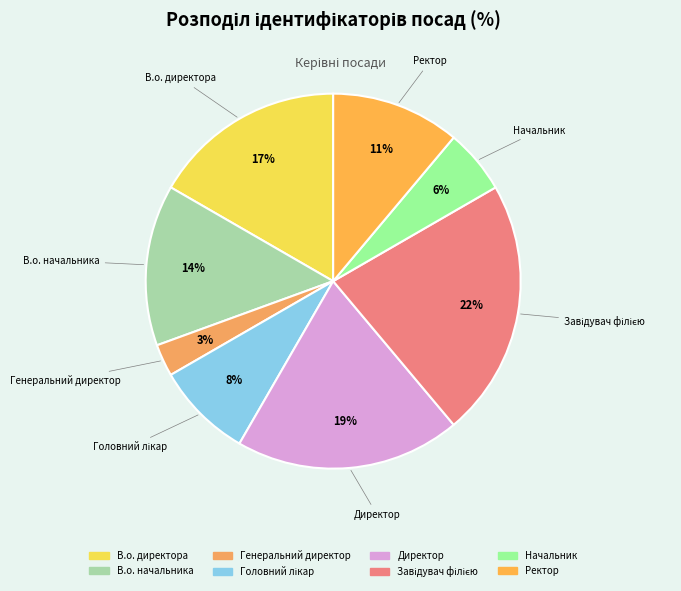

To the nearest percent, what is the average slice percentage?

12%